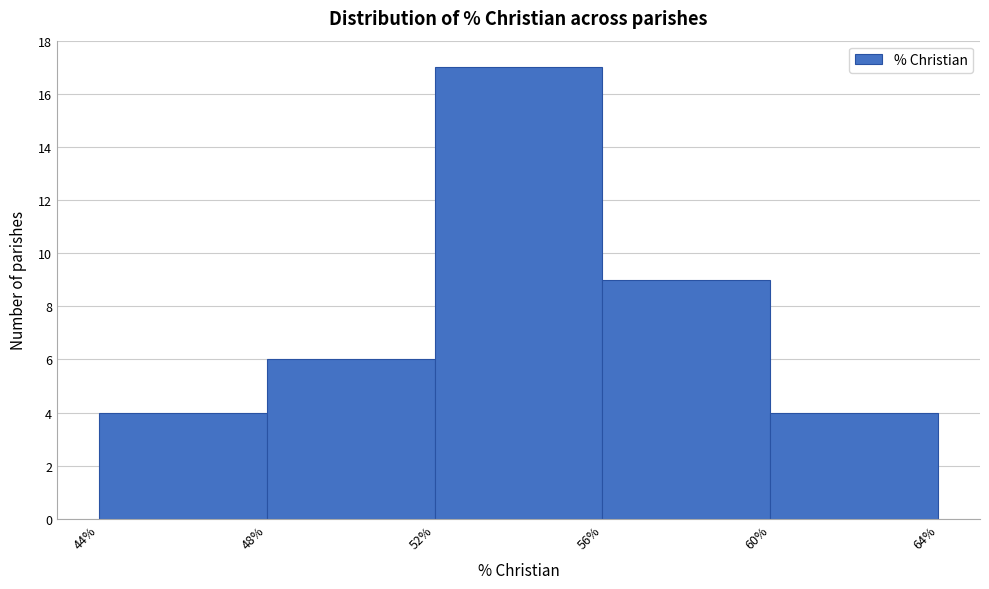

How tall is the bar that spans 44% to 48% on the x-axis? The values are not printed on the chart, so give them approximately, as read against the axis.

4